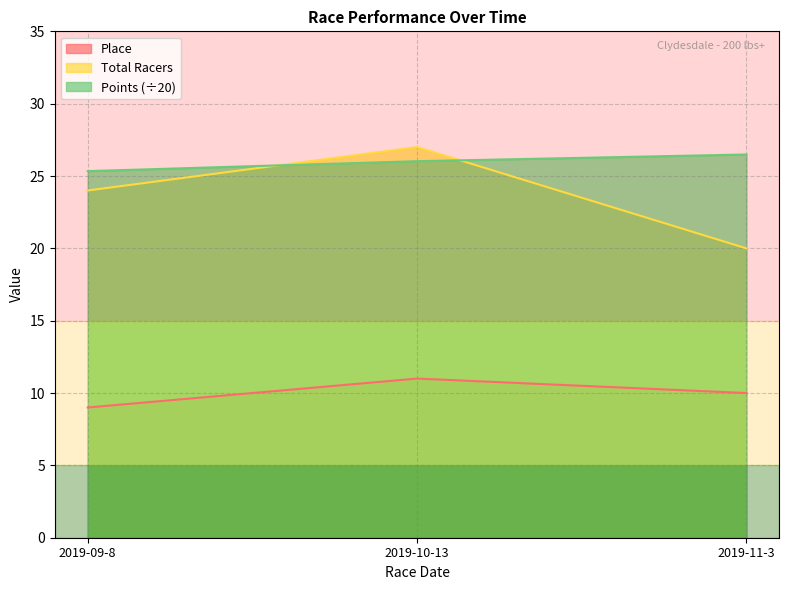

What are all the series names shown in the legend?

Place, Total Racers, Points (÷20)